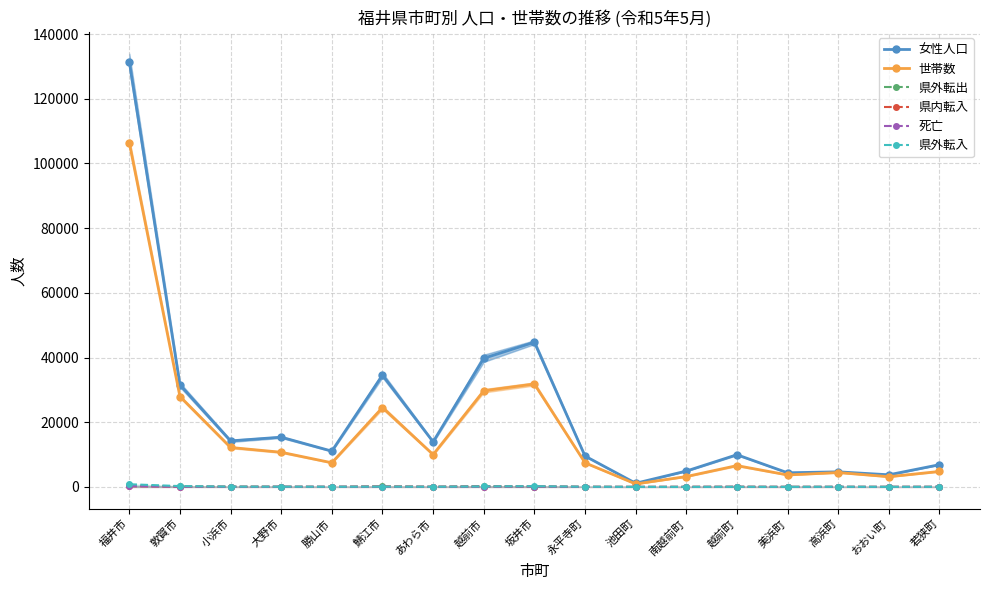

What are all the series names shown in the legend?

女性人口, 世帯数, 県外転出, 県内転入, 死亡, 県外転入